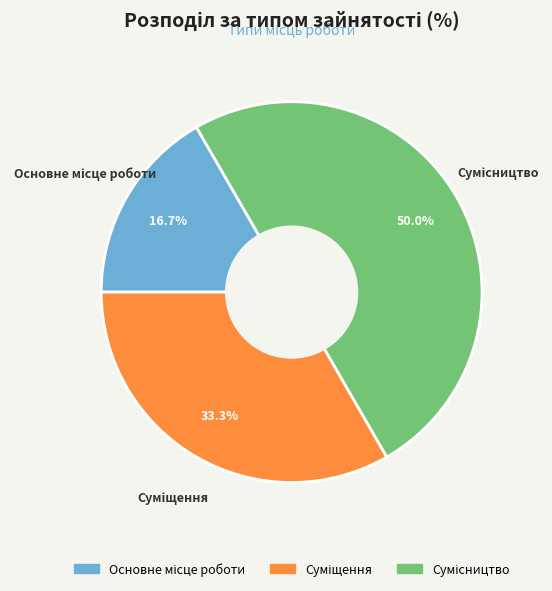

How many slices are in this pie chart?

3